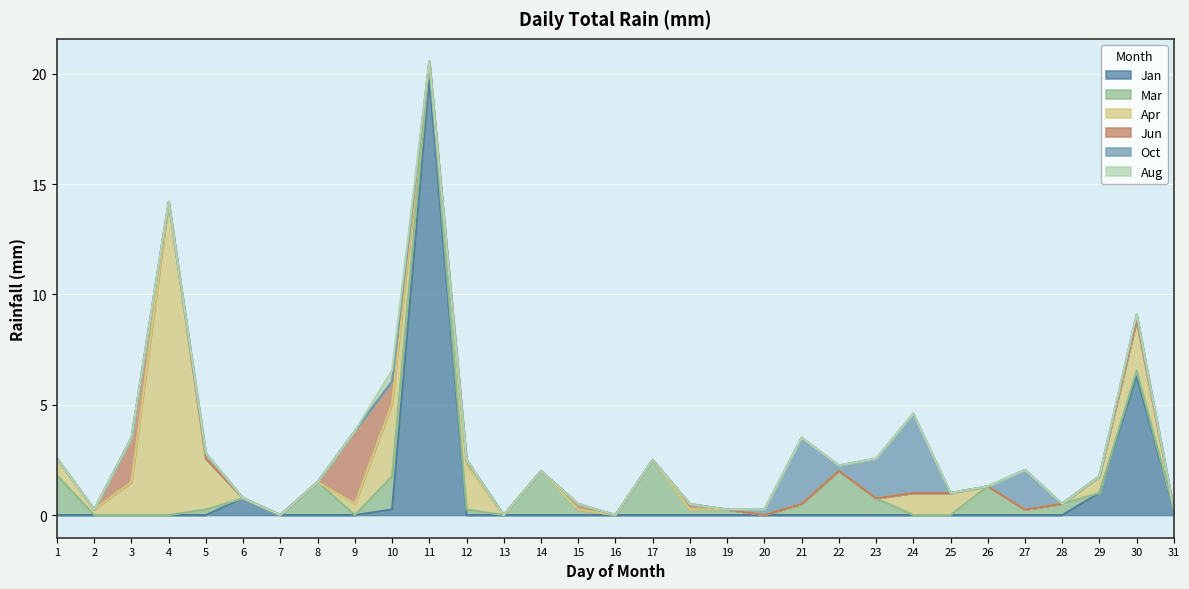

What is the value of the Oct point at the 23rd from the left?

1.8